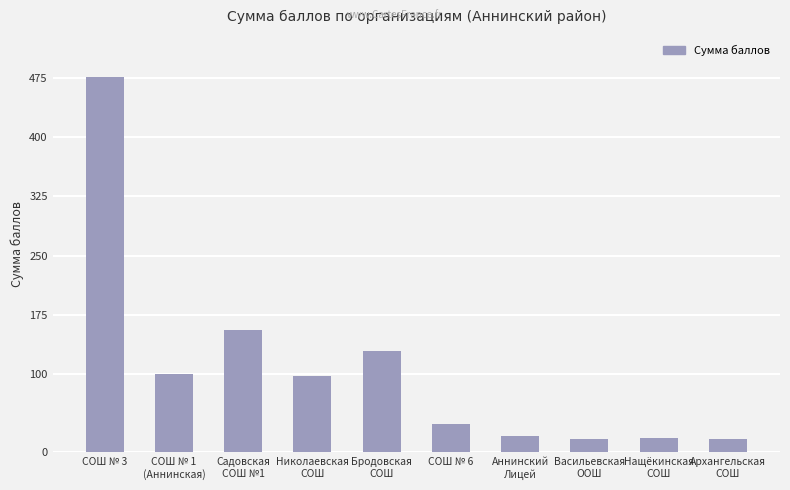

How many data points does each series have?

10